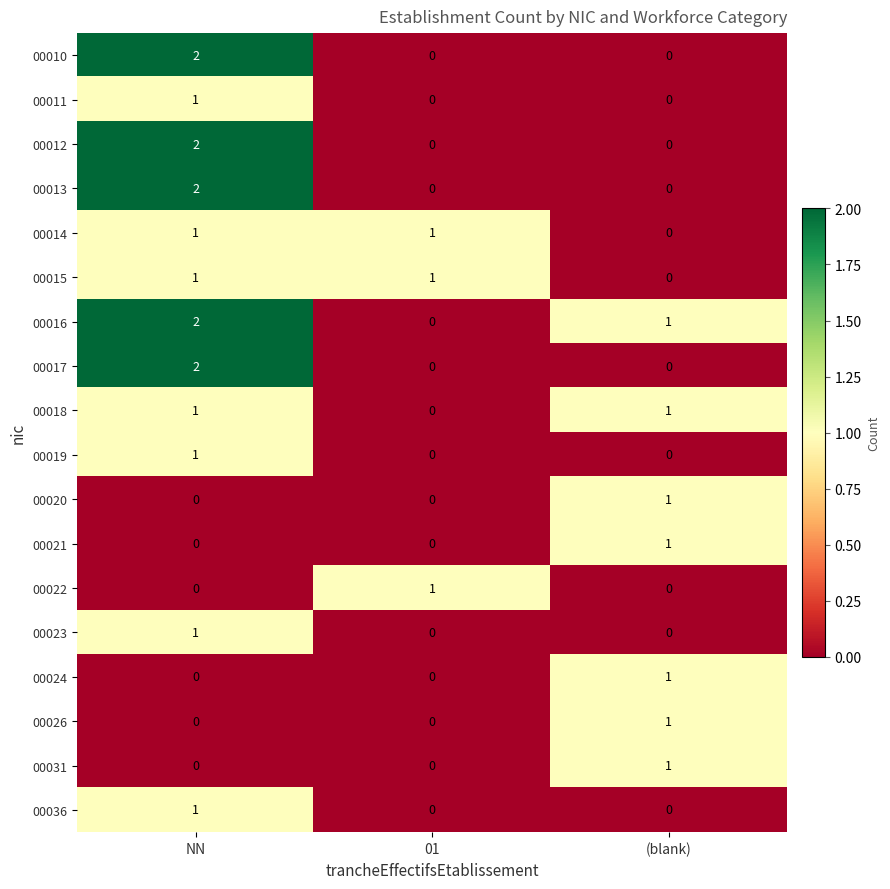

At which category does the chart reach its peak across all series?

NN